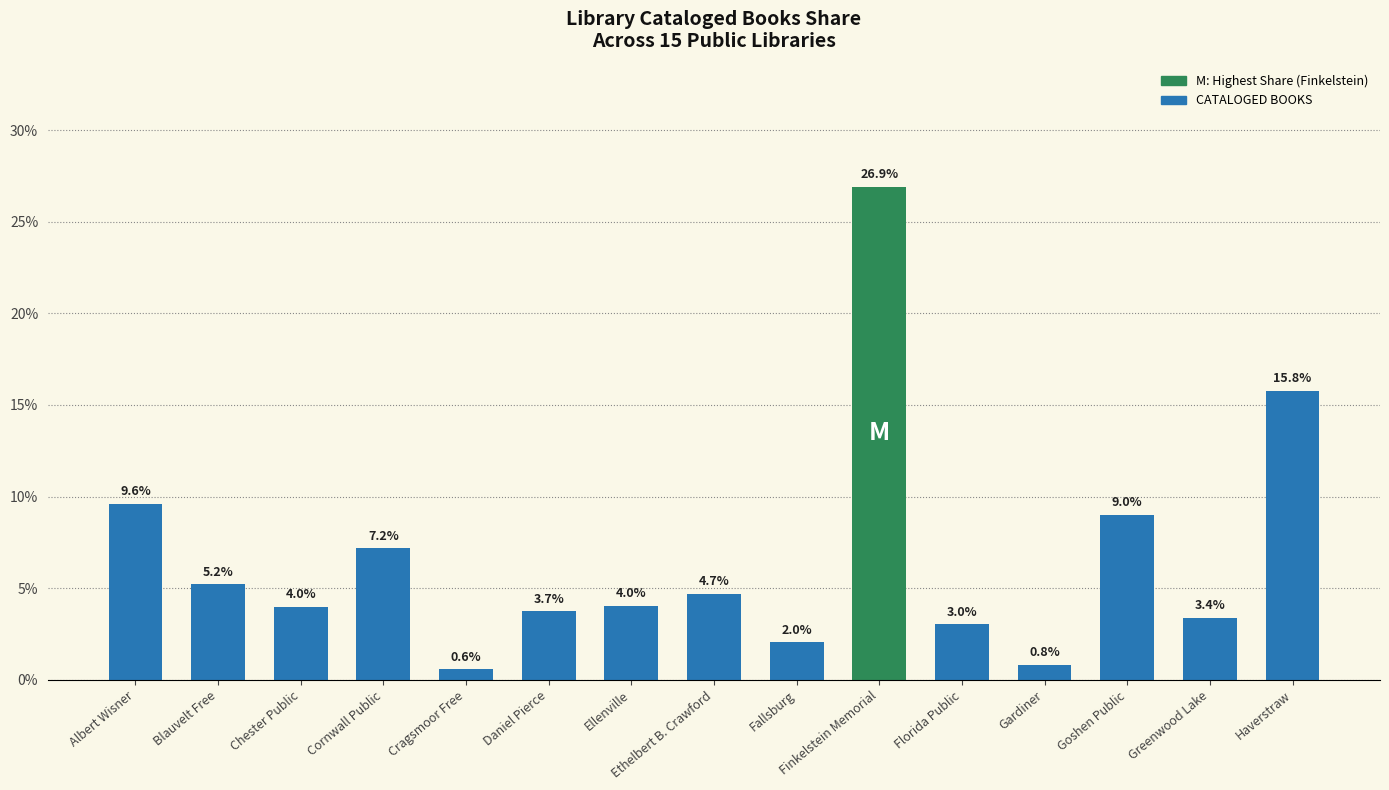

Does the chart contain any negative values?

No